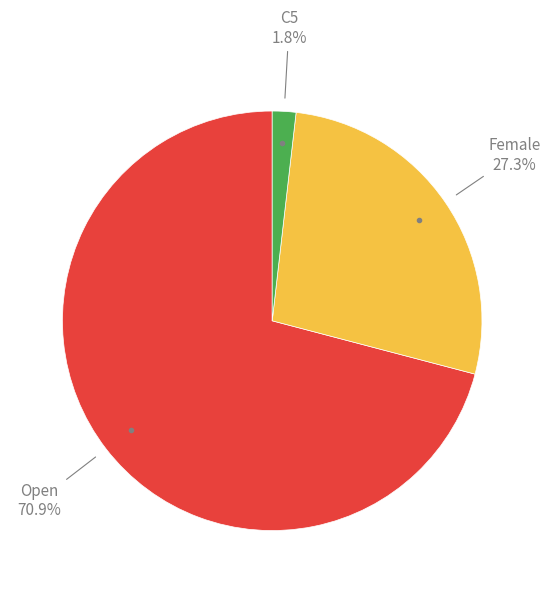

Does any single category account for the majority?

Yes